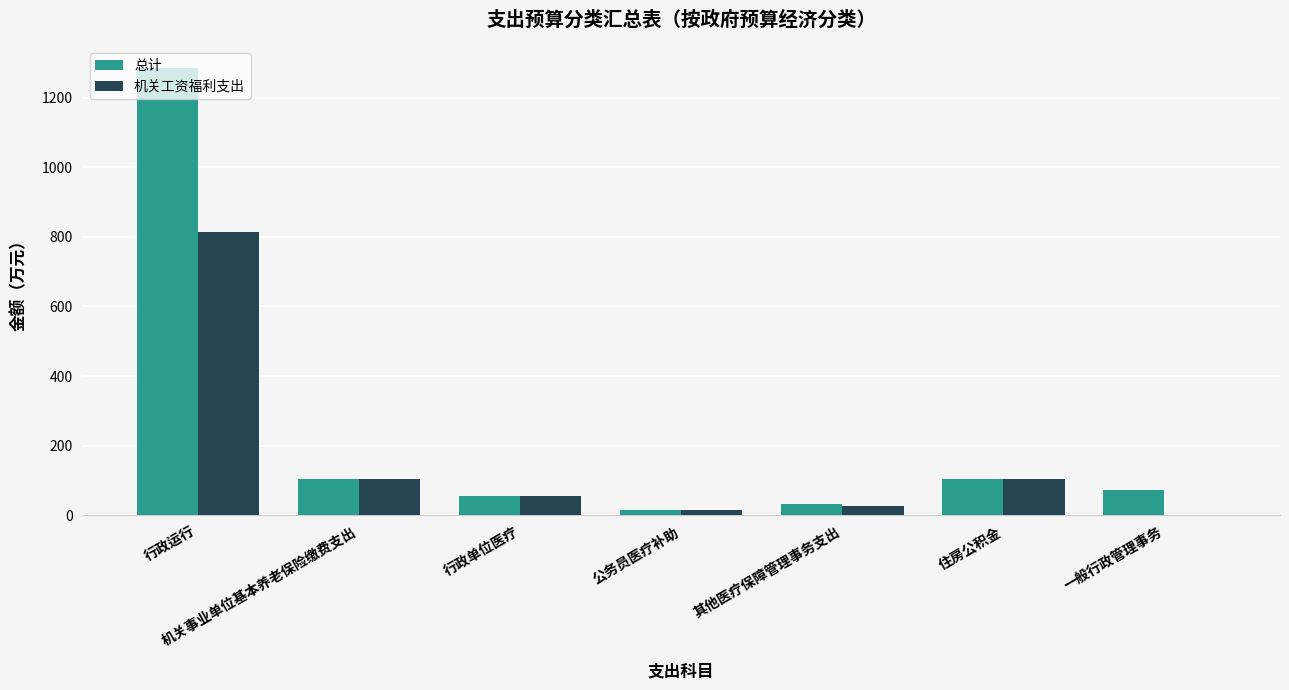

Which series has the widest spread of values?

总计